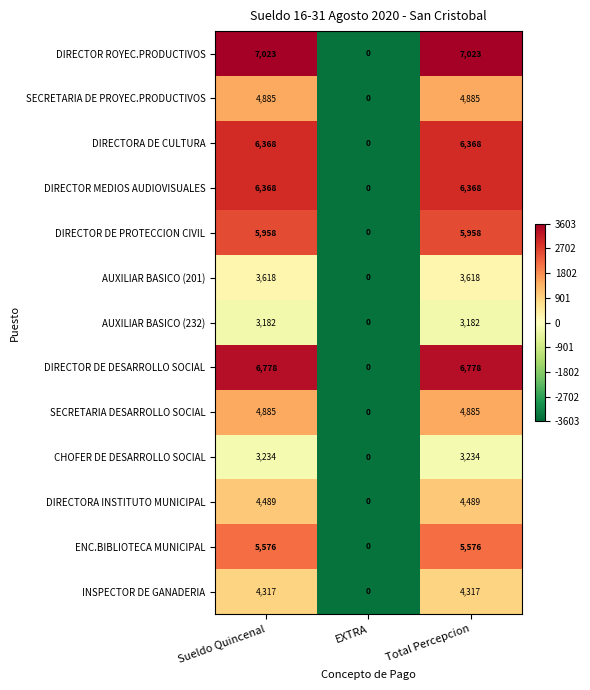

Between EXTRA and Total Percepcion, which series saw the biggest shift?

DIRECTOR ROYEC.PRODUCTIVOS